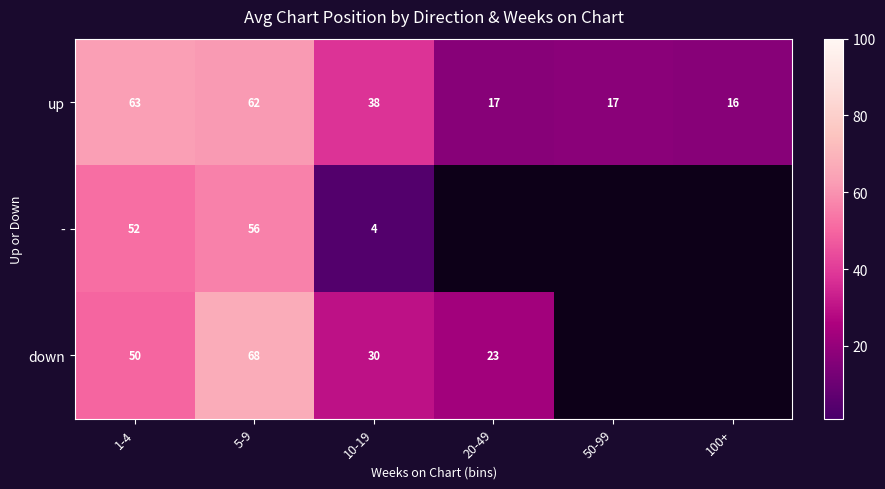

At 5-9, list the series in order from smallest to largest.

-, up, down